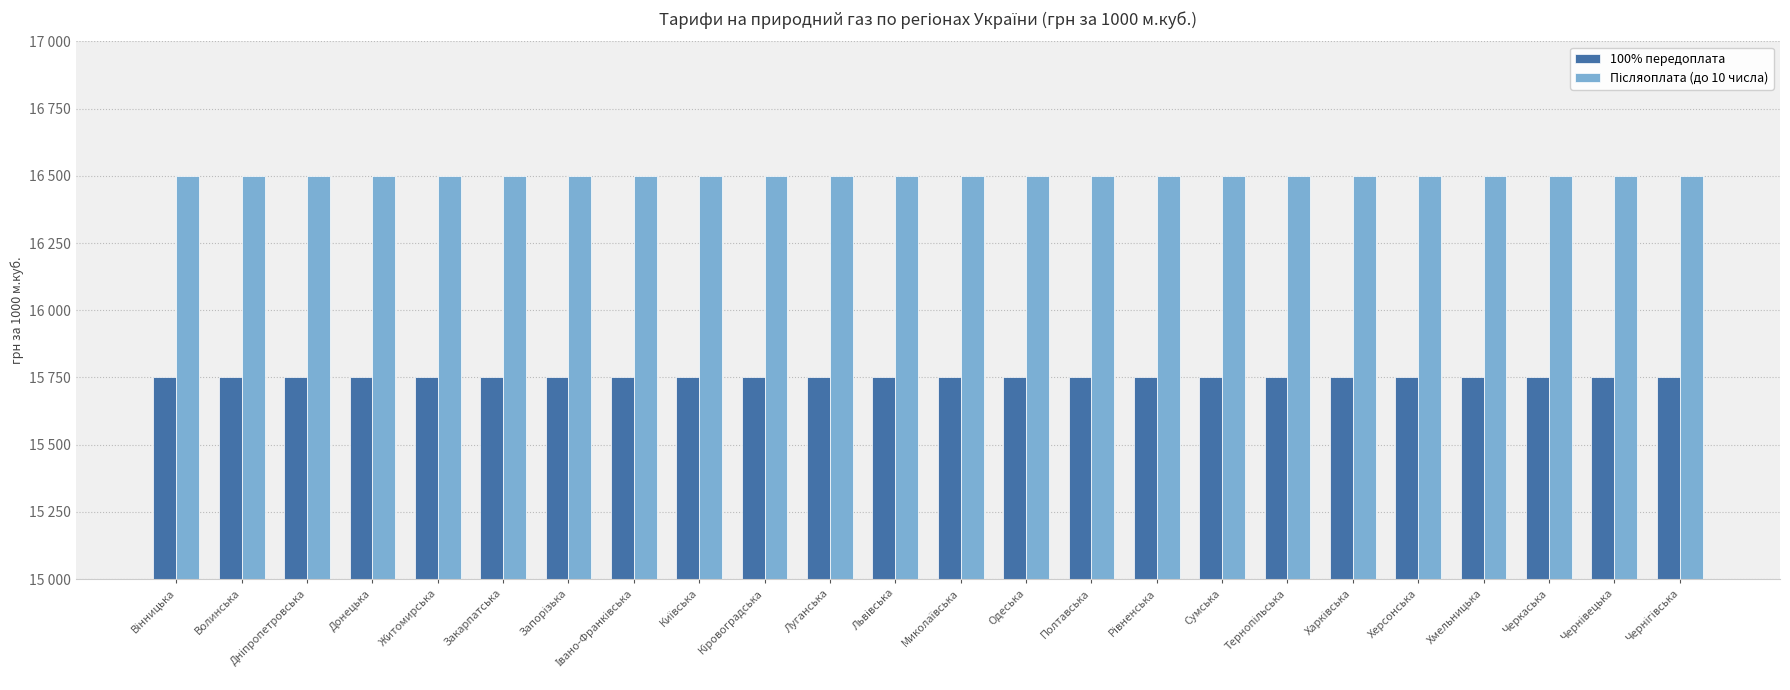

Are the bars horizontal?

No